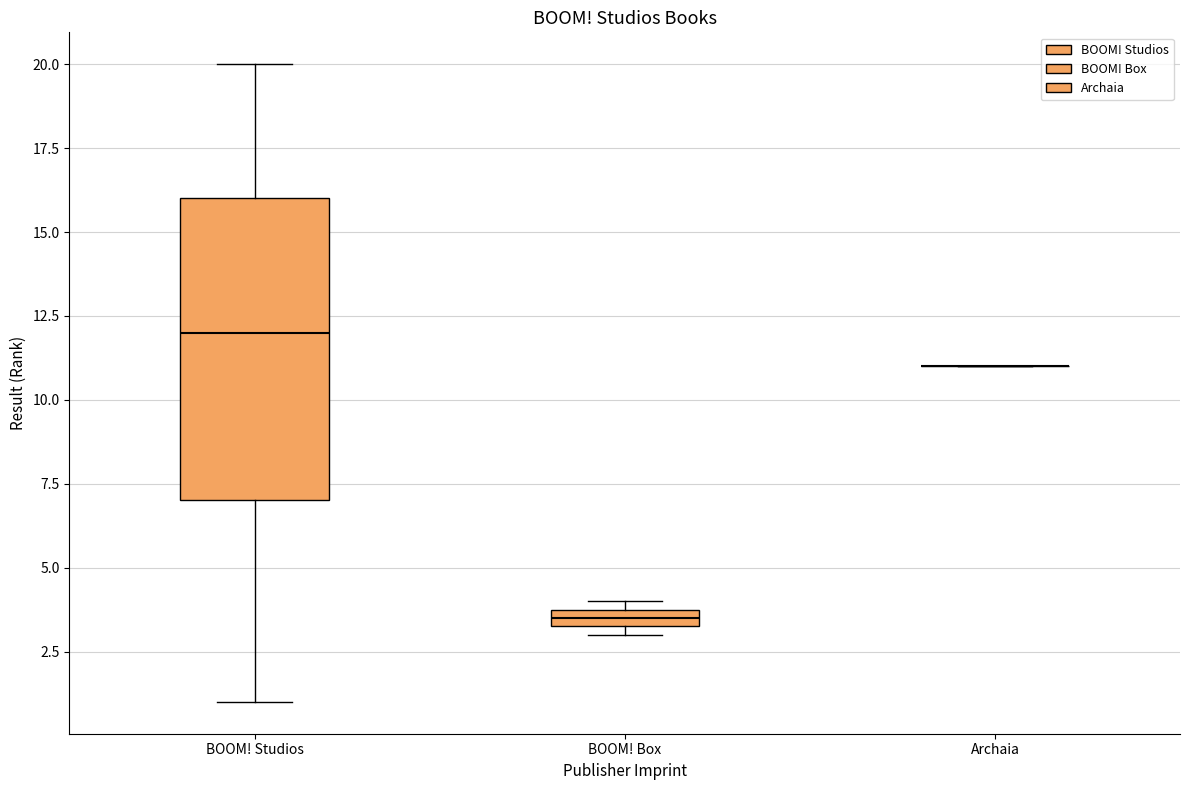

Which box is the tallest, from its lower edge to its upper edge?

BOOM! Studios